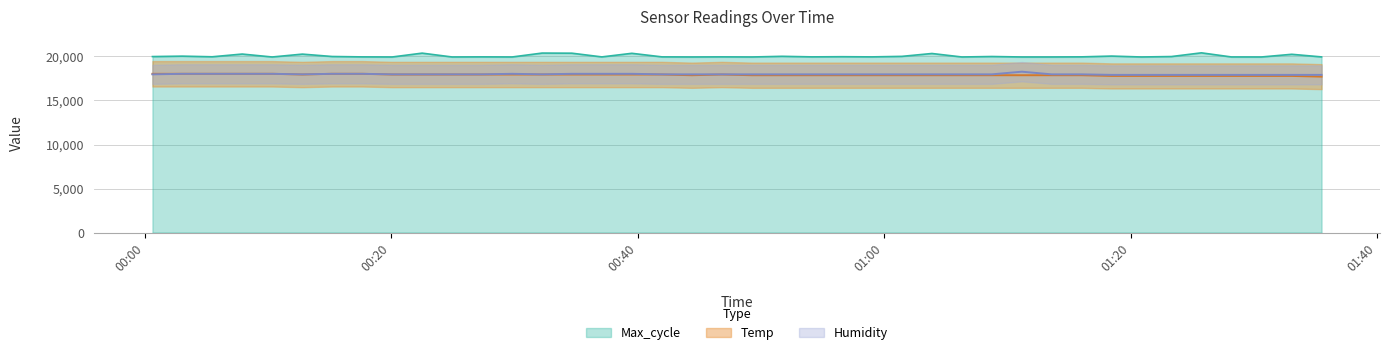

How many categories are shown in the chart?

40